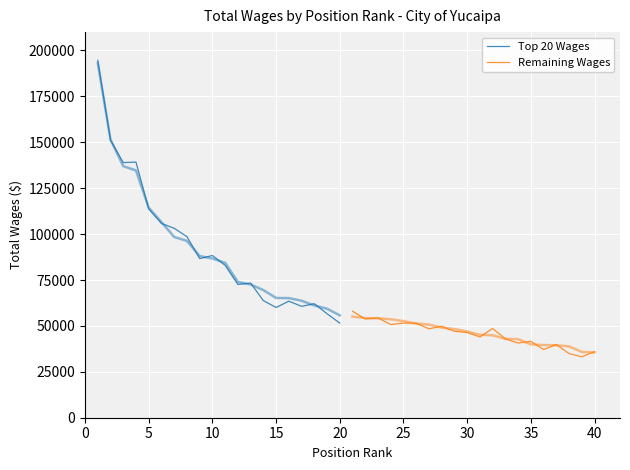

What is the label of the 9th point from the left?

40